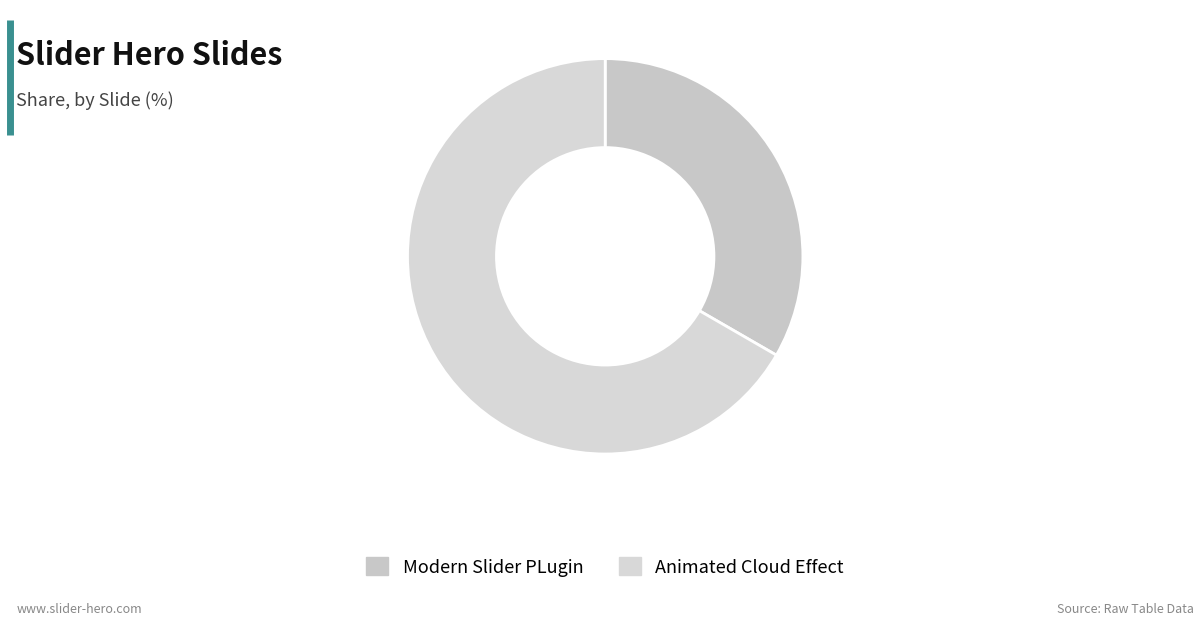

Rank the categories by value from highest to lowest.

Animated Cloud Effect, Modern Slider PLugin